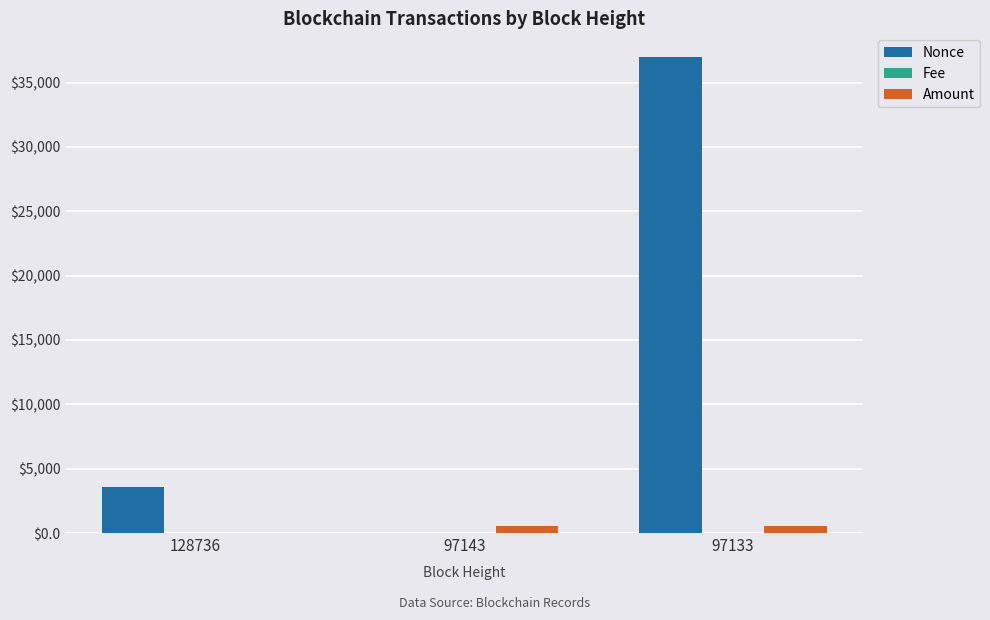

Which series changed the most between 128736 and 97133?

Nonce